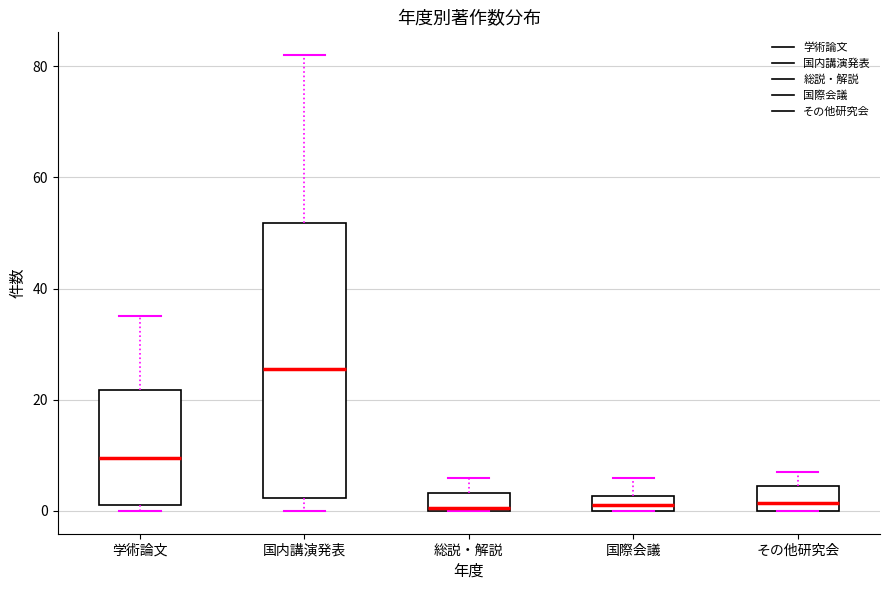

Which box is the tallest, from its lower edge to its upper edge?

国内講演発表